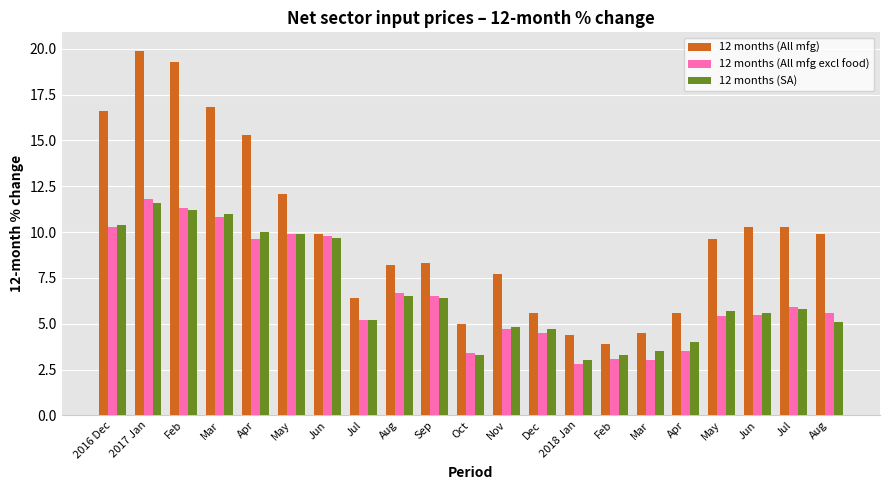

What are all the series names shown in the legend?

12 months (All mfg), 12 months (All mfg excl food), 12 months (SA)